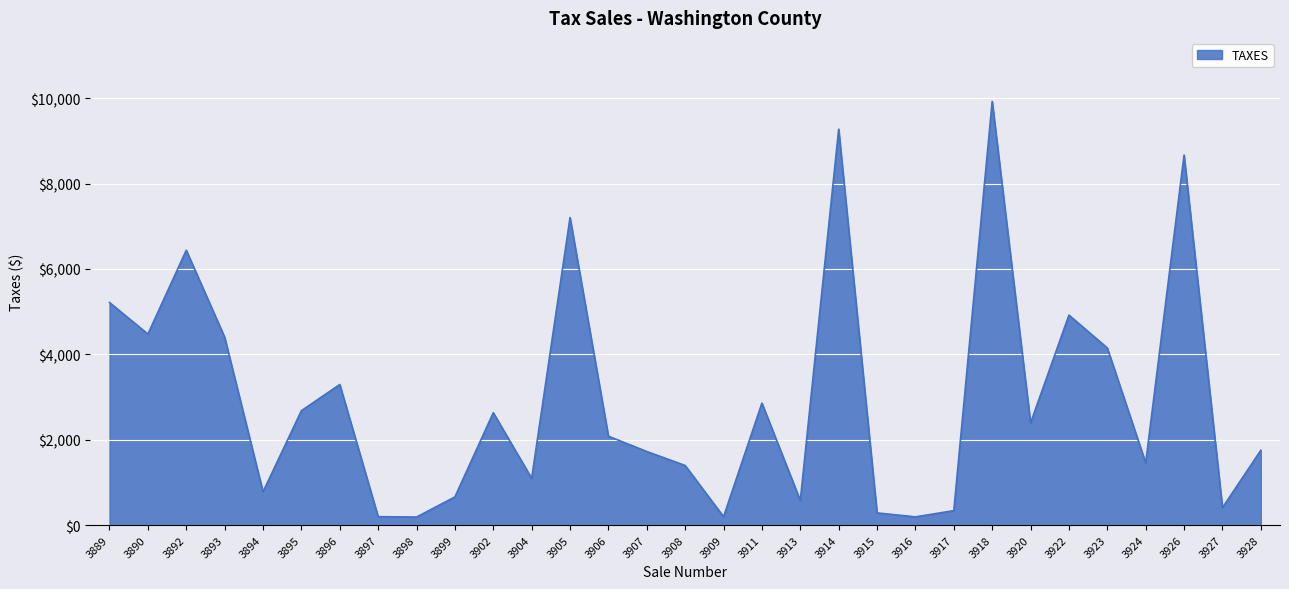

How many values are below 2082?

15